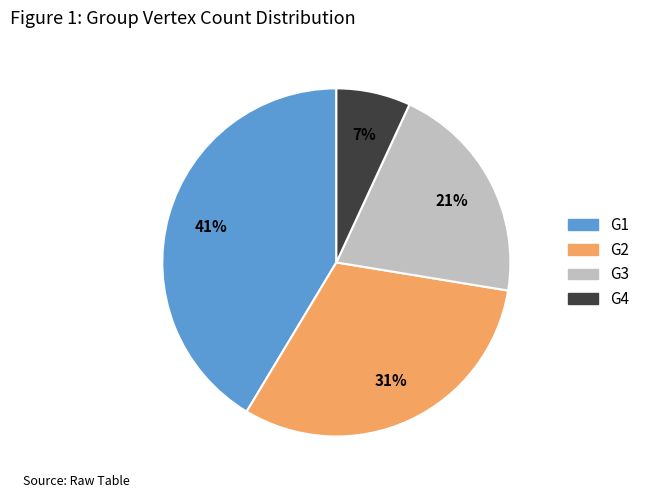

Which slice is the largest?

G1